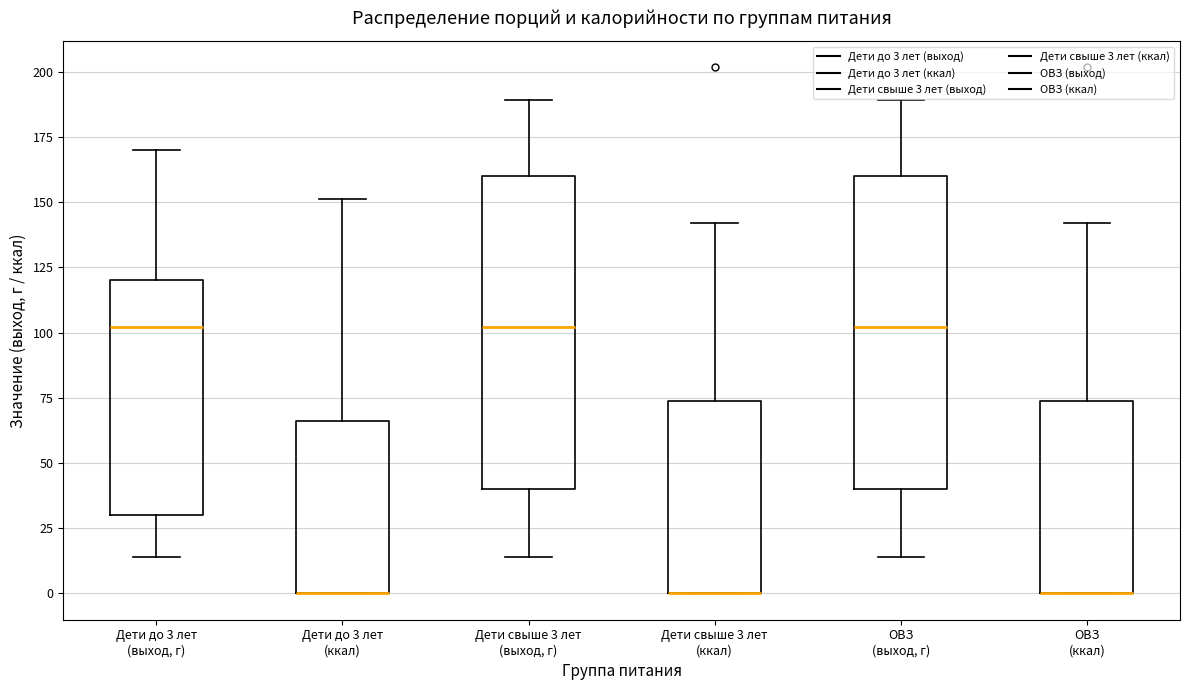

Where does the upper whisker of the box for Дети свыше 3 лет (ккал) end on the y-axis? The values are not printed on the chart, so give them approximately, as read against the axis.

140